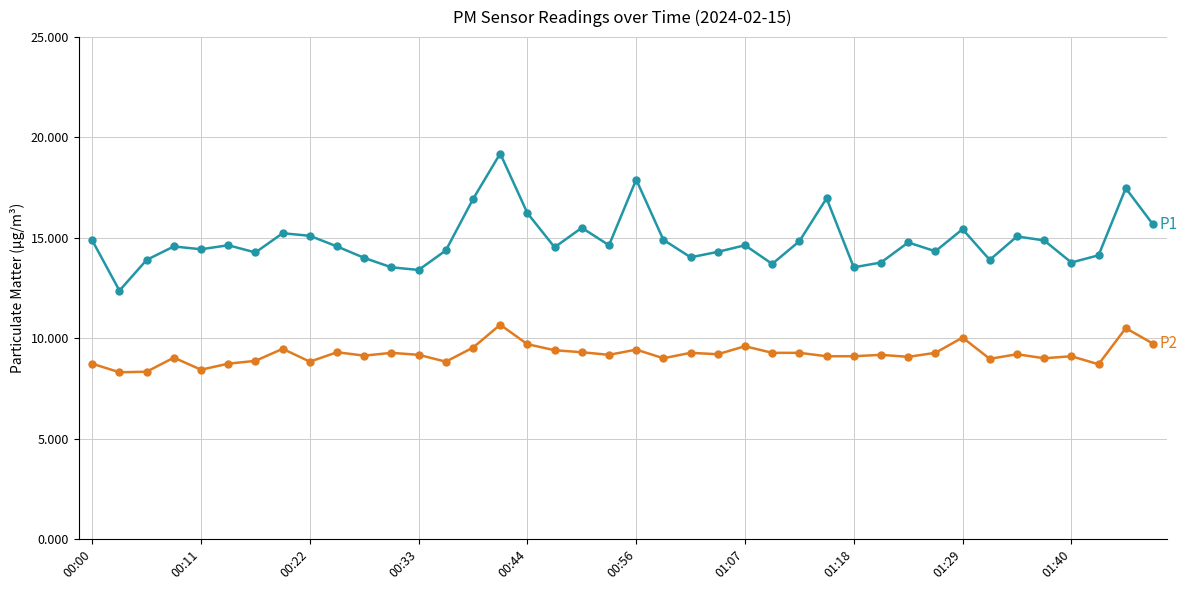

Does the chart have visible grid lines?

Yes